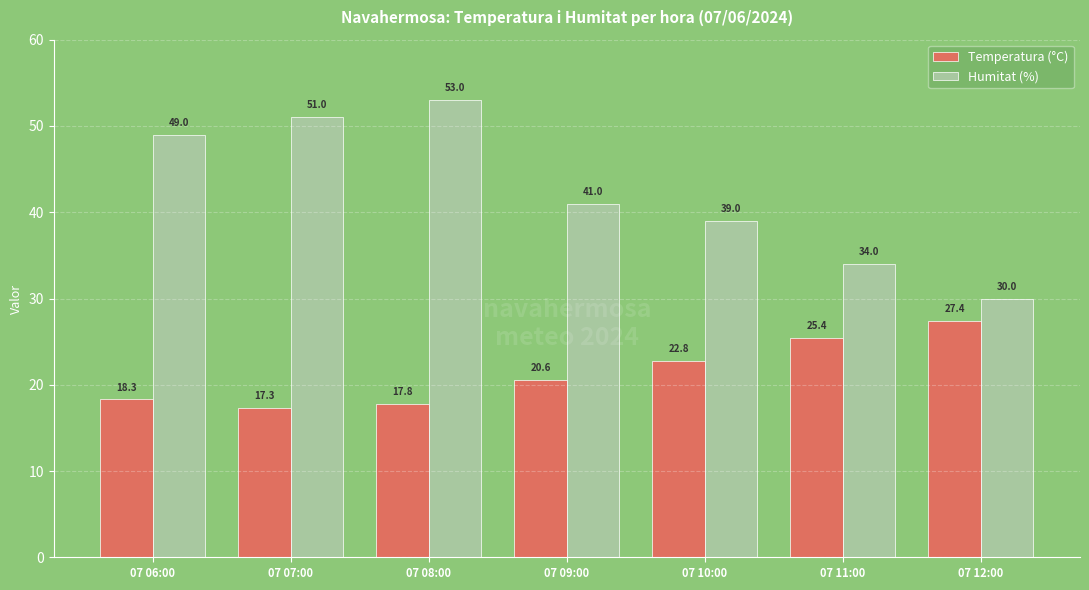

What is the minimum value shown in the chart?

17.3